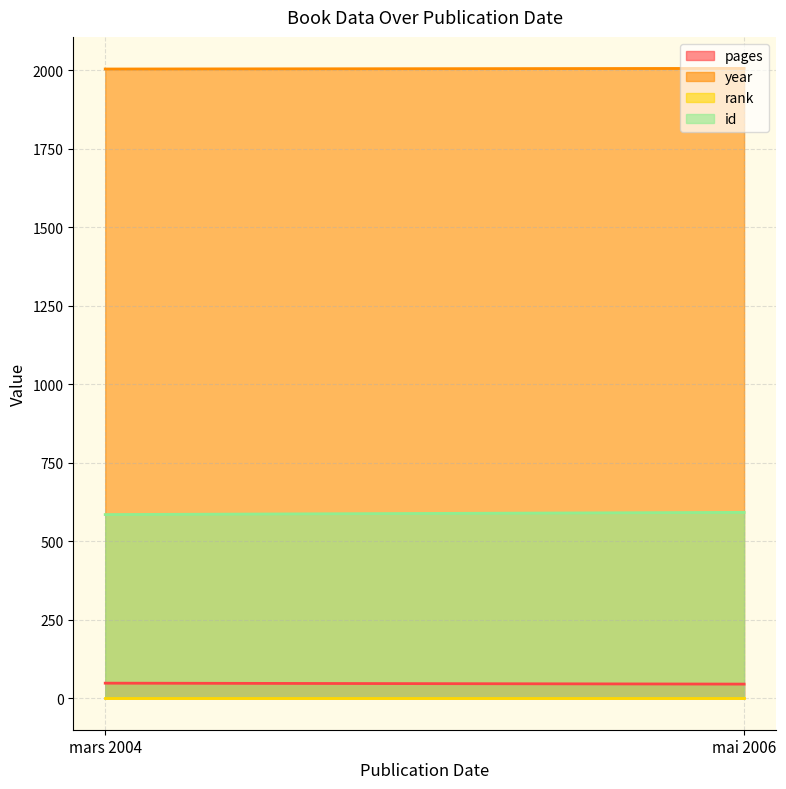

Count the id values in the range 585 to 592.

2